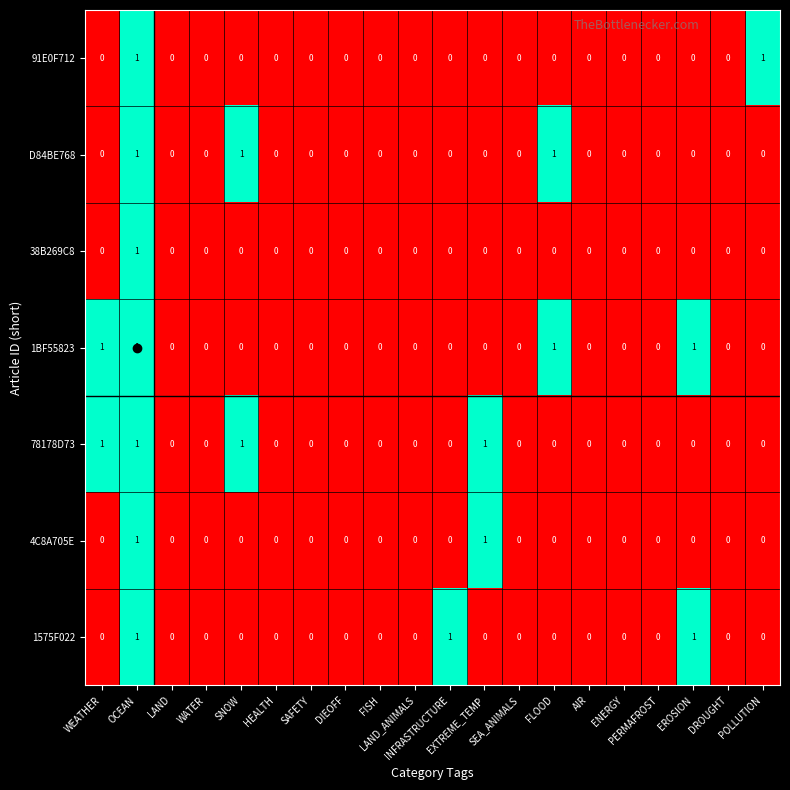

Count the number of categories in the chart.

20